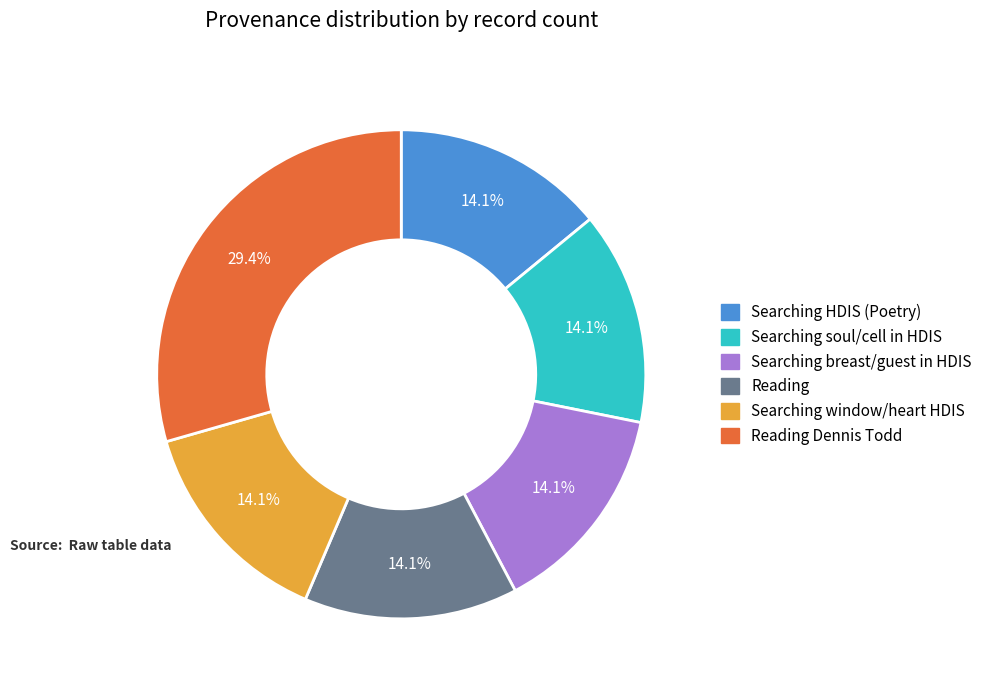

To the nearest percent, what is the difference between the largest and smallest slice percentages?

15%